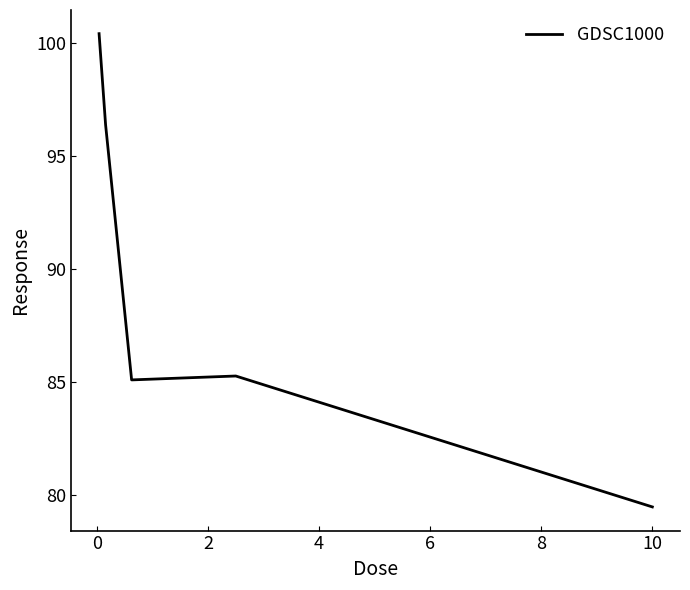

Is this an area chart (filled region under the line)?

No